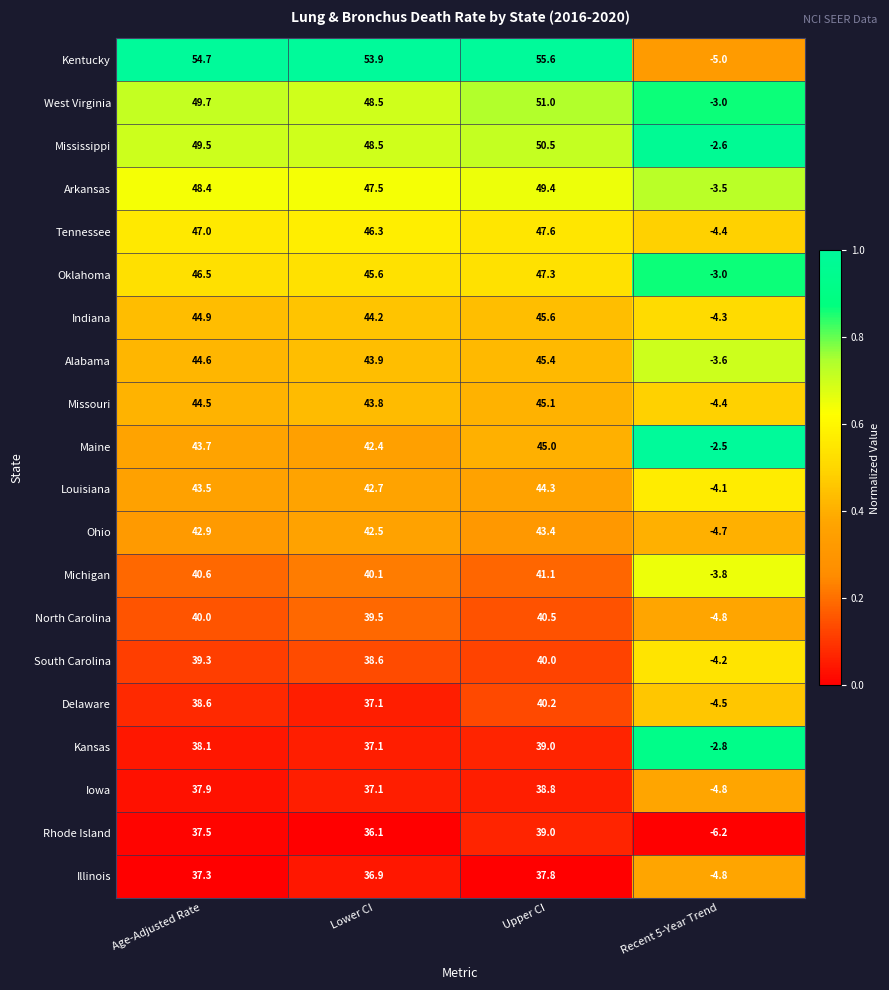

Which series has the widest spread of values?

Kentucky